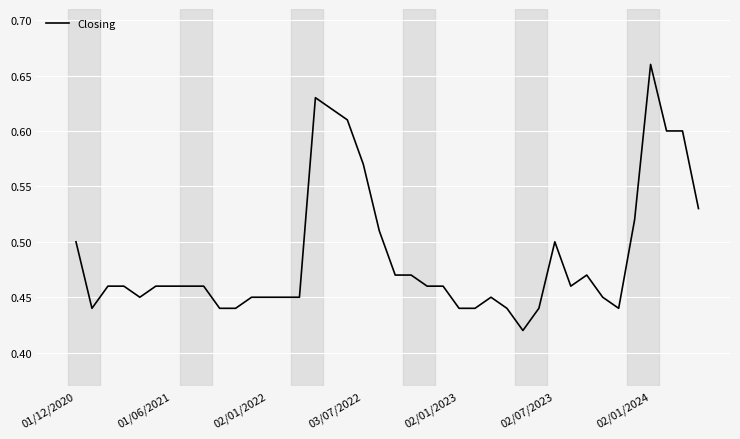

What is the sum of all values?

19.5